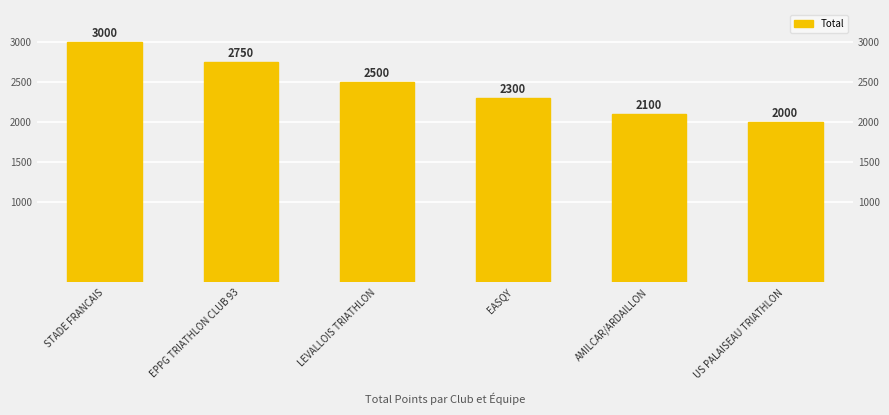

What is the label of the 1st bar from the left?

STADE FRANCAIS